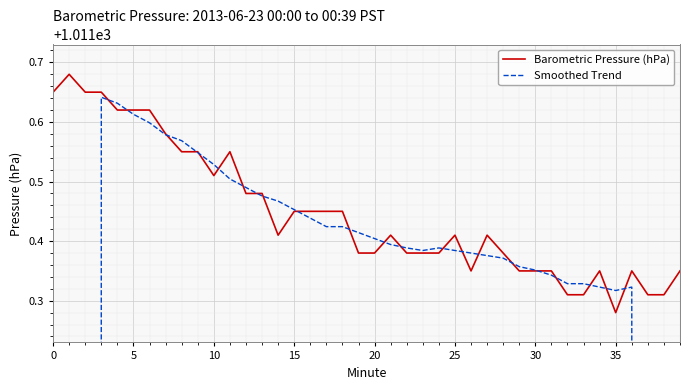

Rank the series at 12 from lowest to highest value.

Barometric Pressure (hPa), Smoothed Trend